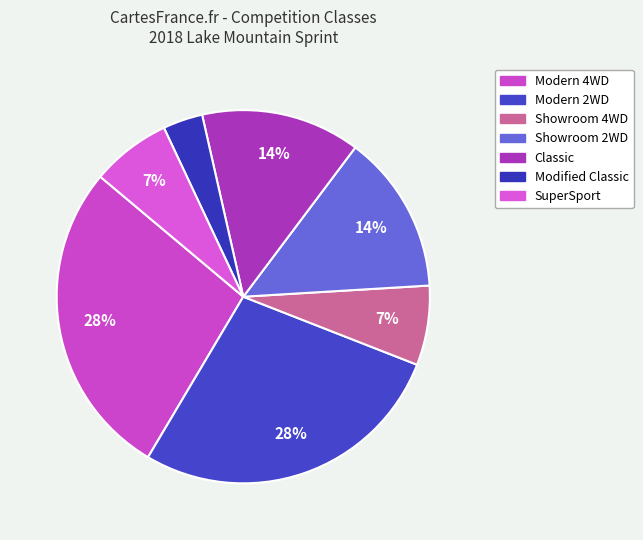

To the nearest percent, what is the difference between the Modern 2WD and Modified Classic slice percentages?

24%